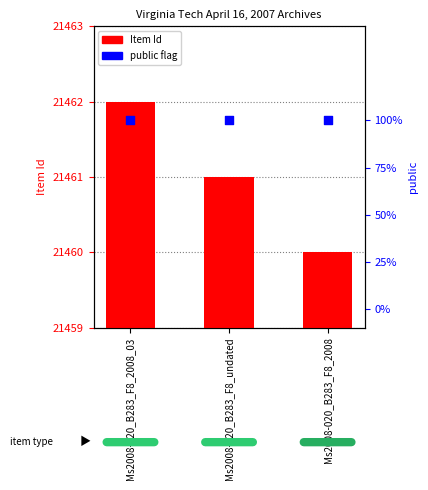

At how many categories does at least one series exceed 14679?

3